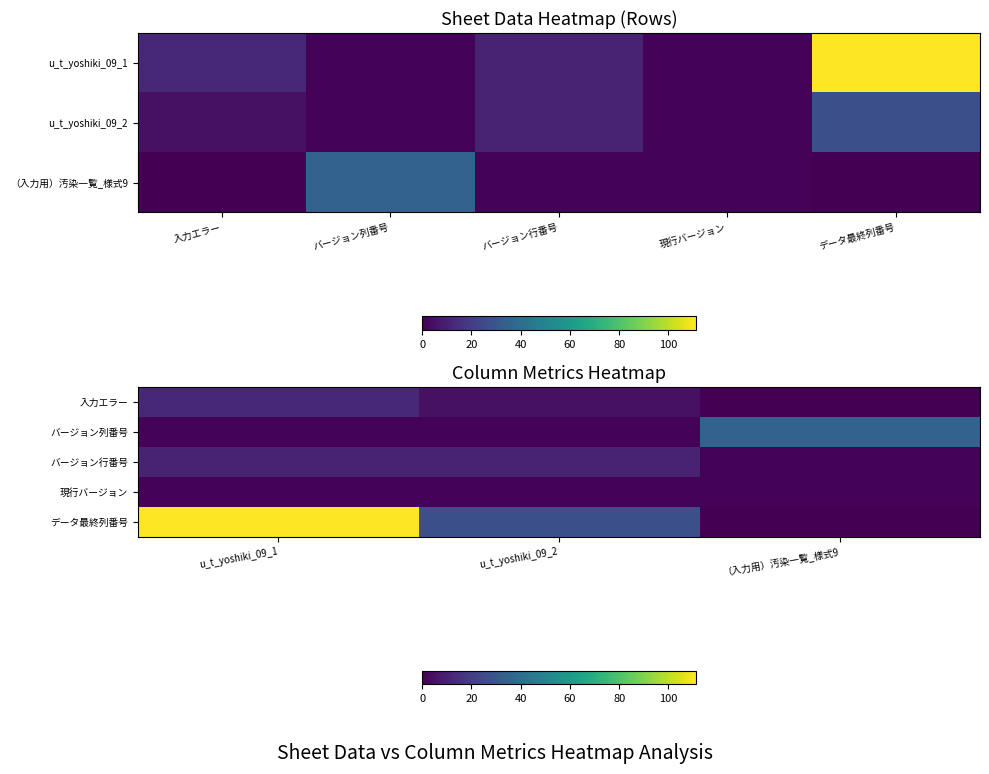

Between バージョン行番号 and 入力エラー, which is larger?

入力エラー